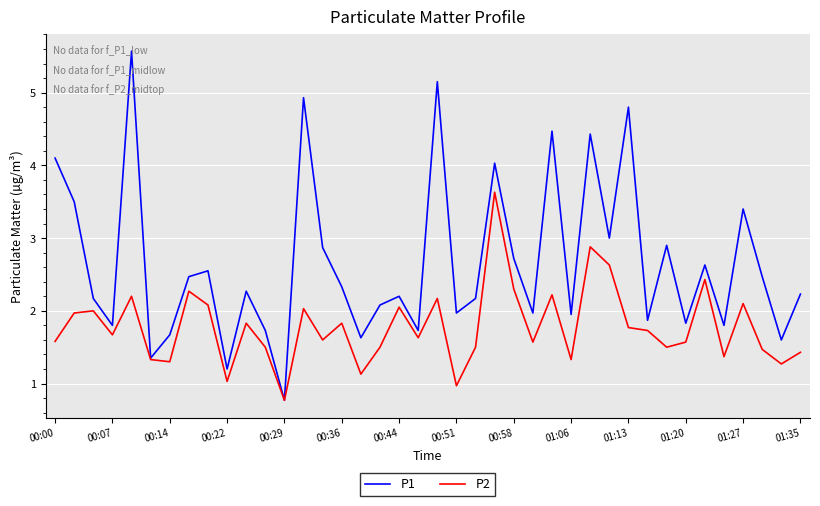

Which series has the largest range (max minus min)?

P1